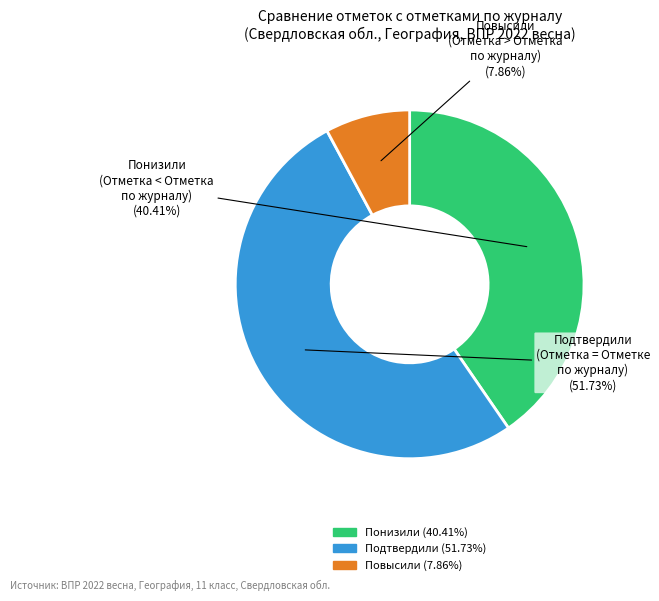

Which category has the smallest portion of the pie?

Повысили